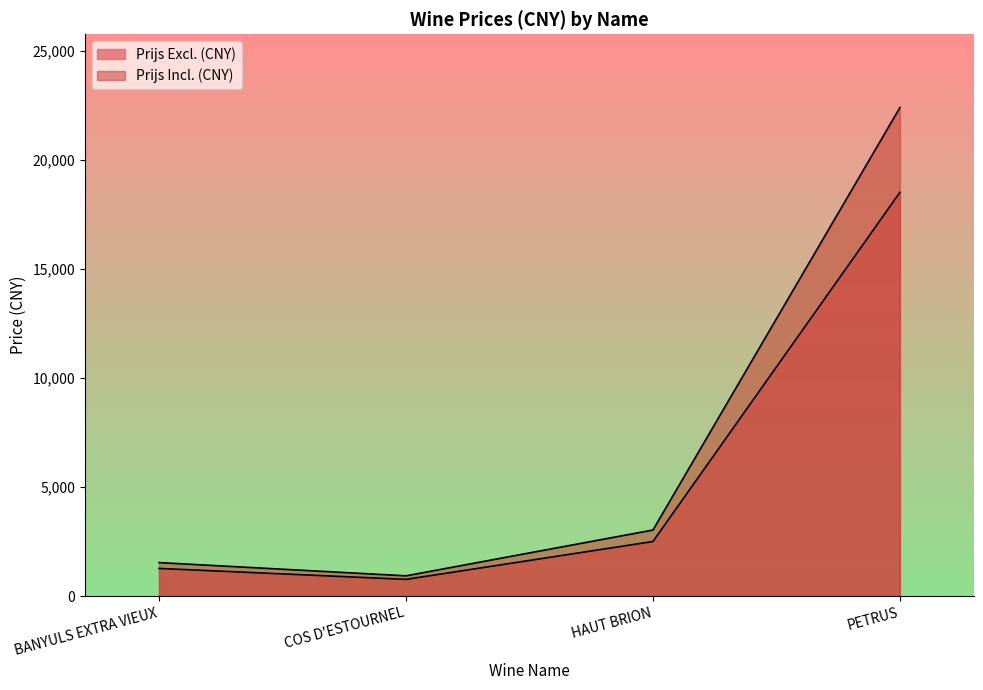

Which series has the widest spread of values?

Prijs Incl. (CNY)